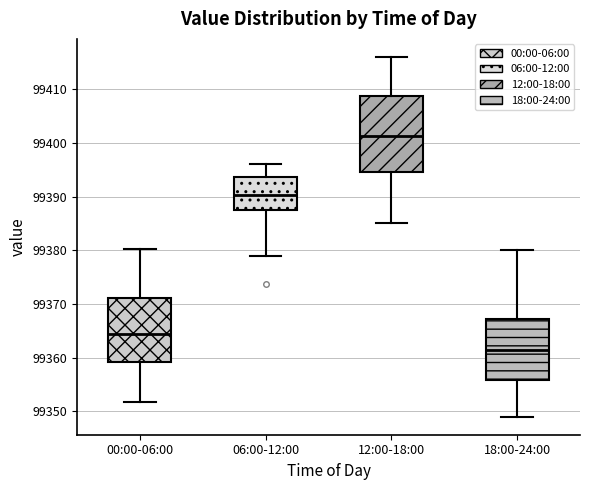

Where does the lower whisker of the box for 00:00-06:00 end on the y-axis? The values are not printed on the chart, so give them approximately, as read against the axis.

99352